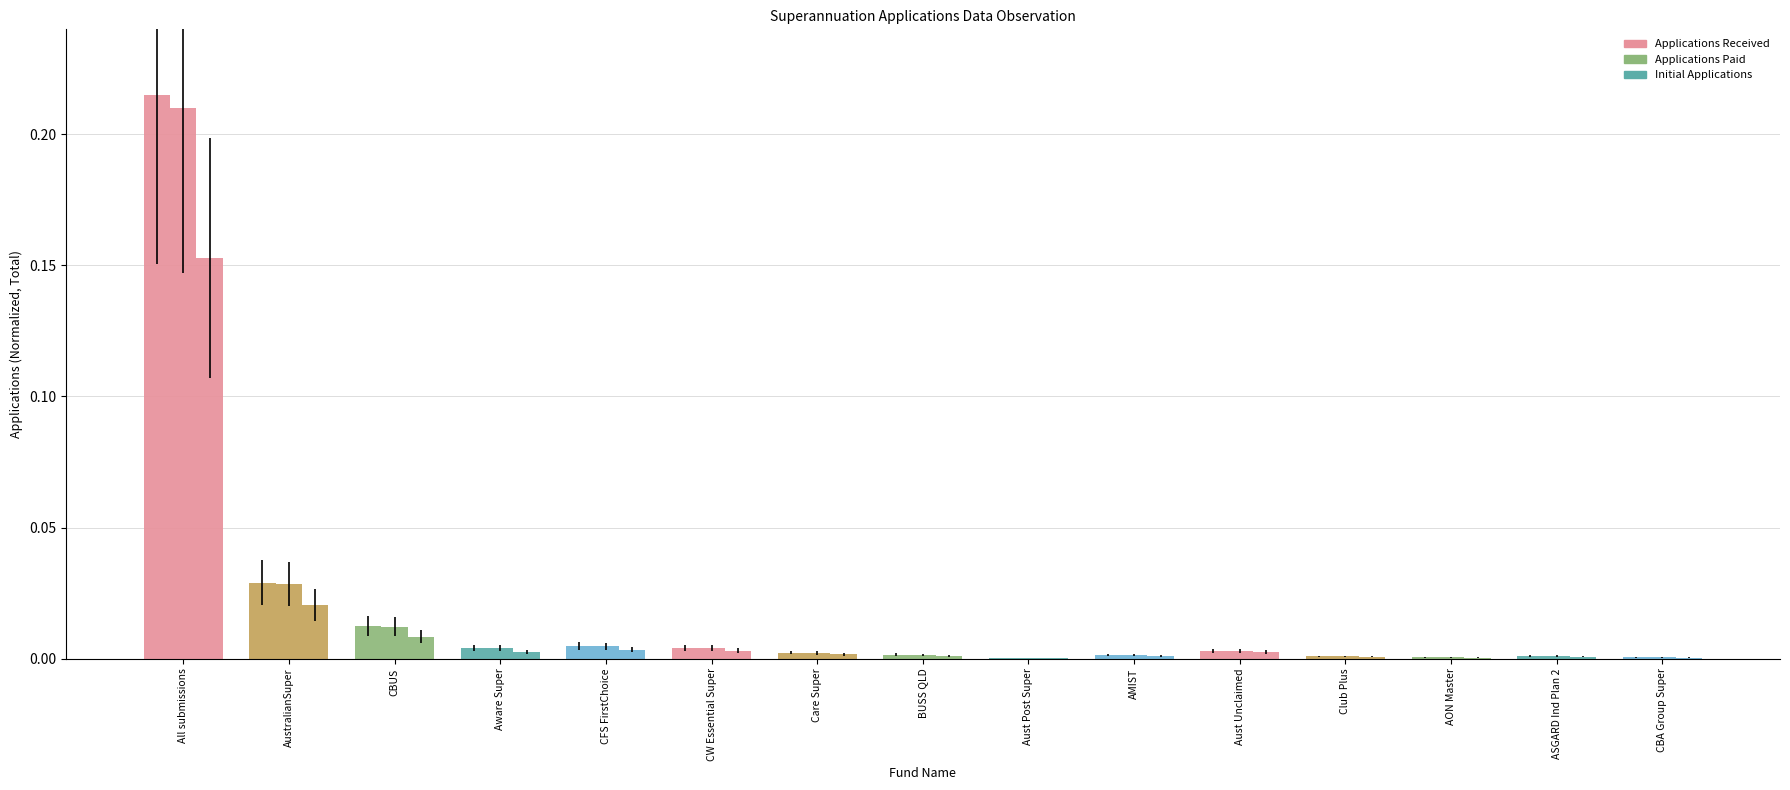

Count the number of data series in this chart.

3